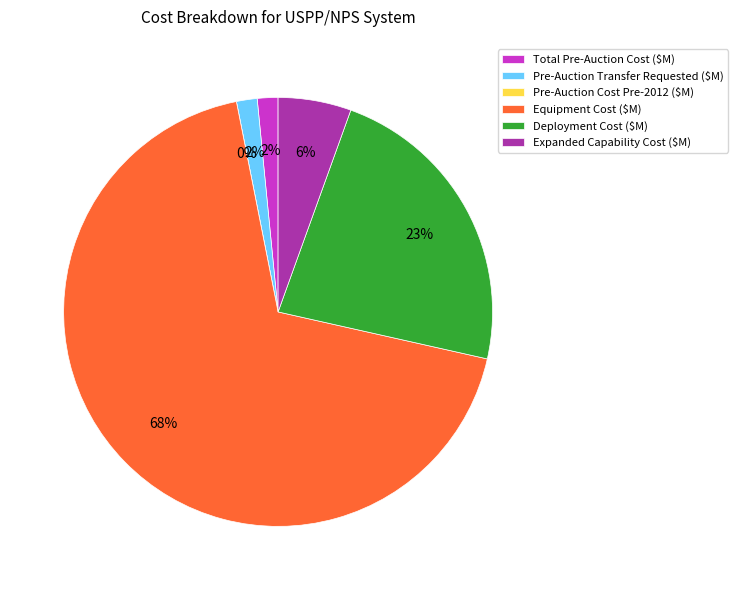

What is the smallest slice in the pie chart?

Pre-Auction Cost Pre-2012 ($M)